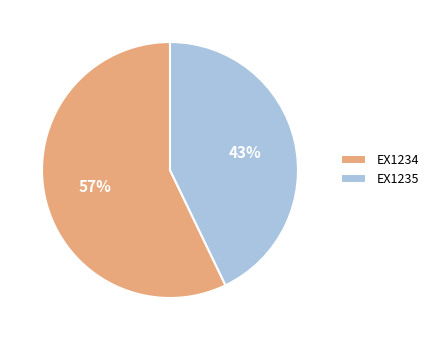

How many slices are in this pie chart?

2